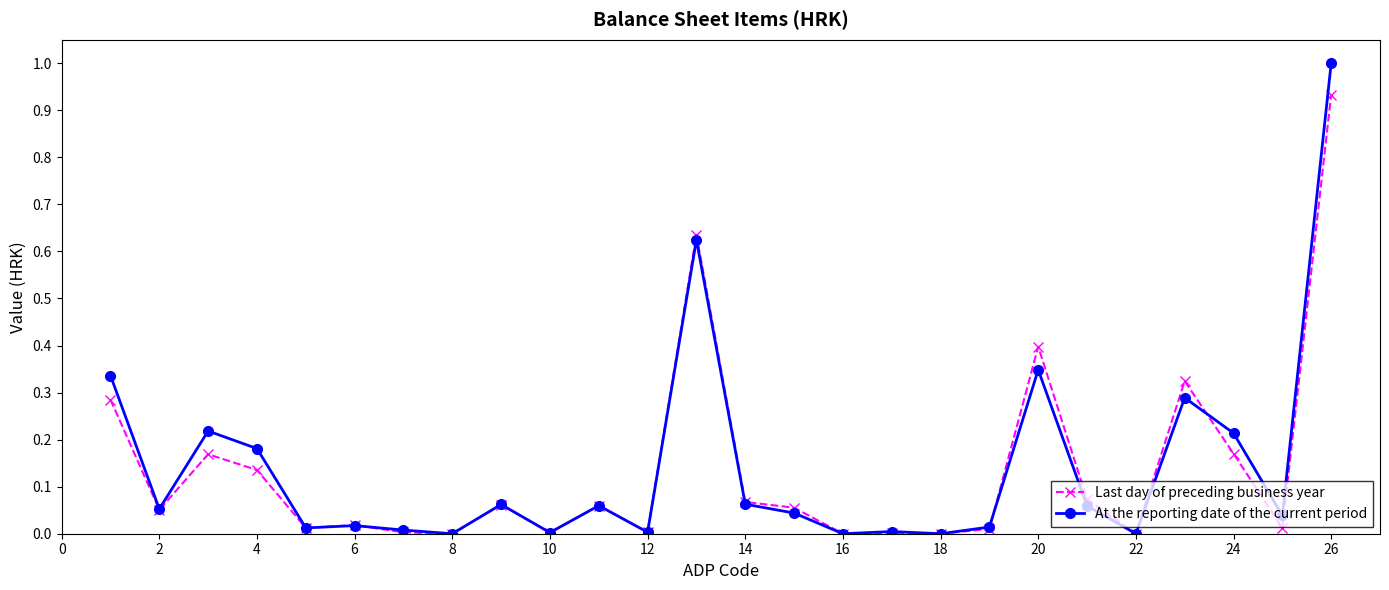

What is the greatest value displayed?

1.0